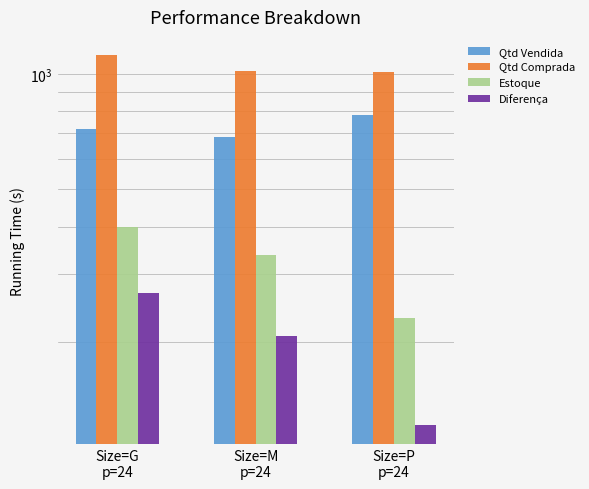

The value of Qtd Comprada at Size=M
p=24 is 1466. True or false?

False